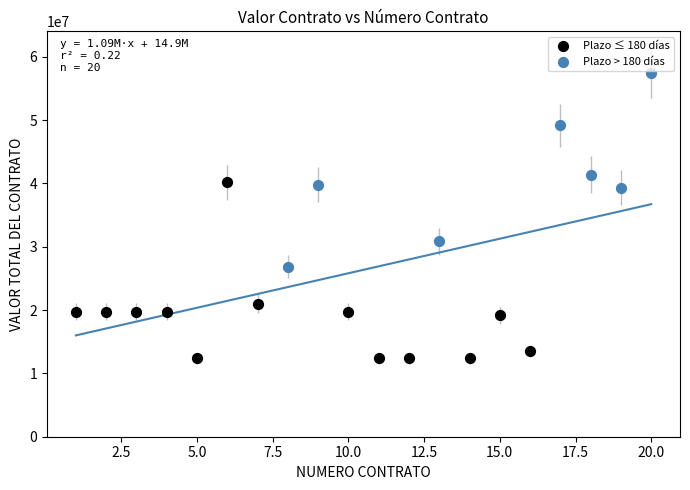

Which series contains the highest Y value?

Plazo > 180 días